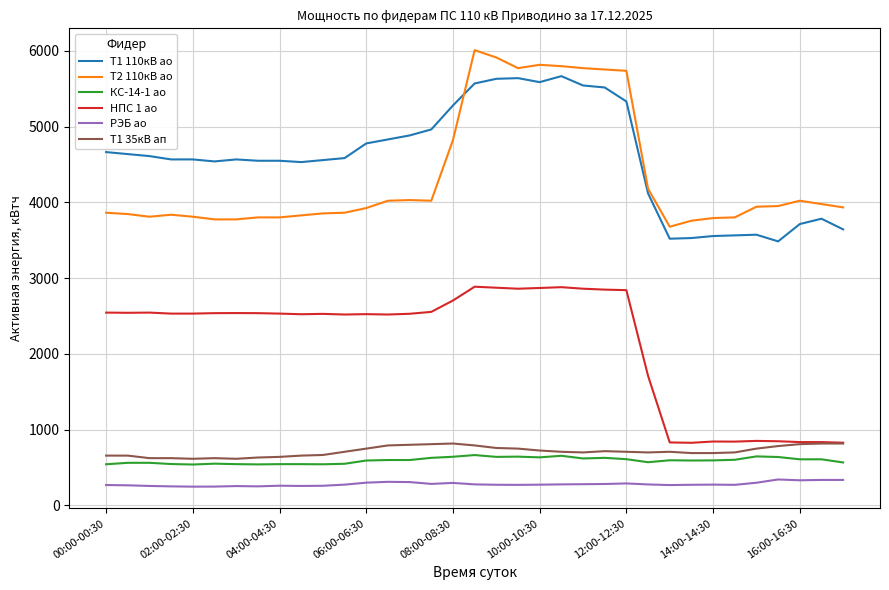

What is the minimum value for Т1 110кВ ао?

3484.8